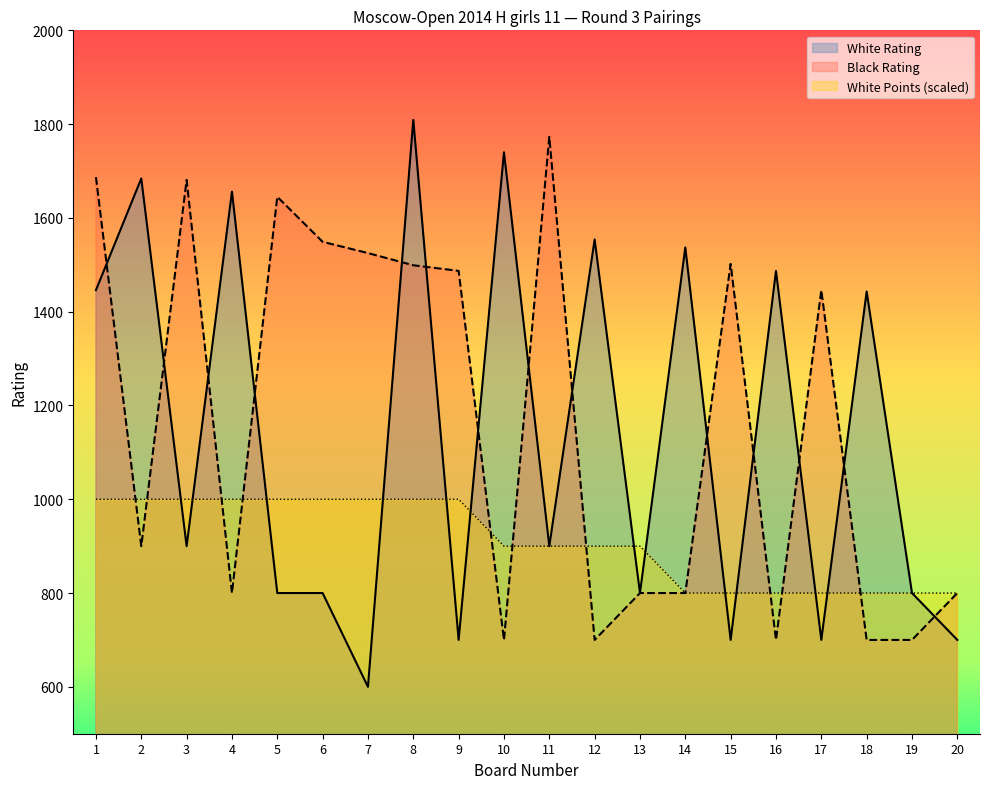

Where does the Black Rating series first go above 1446?

1